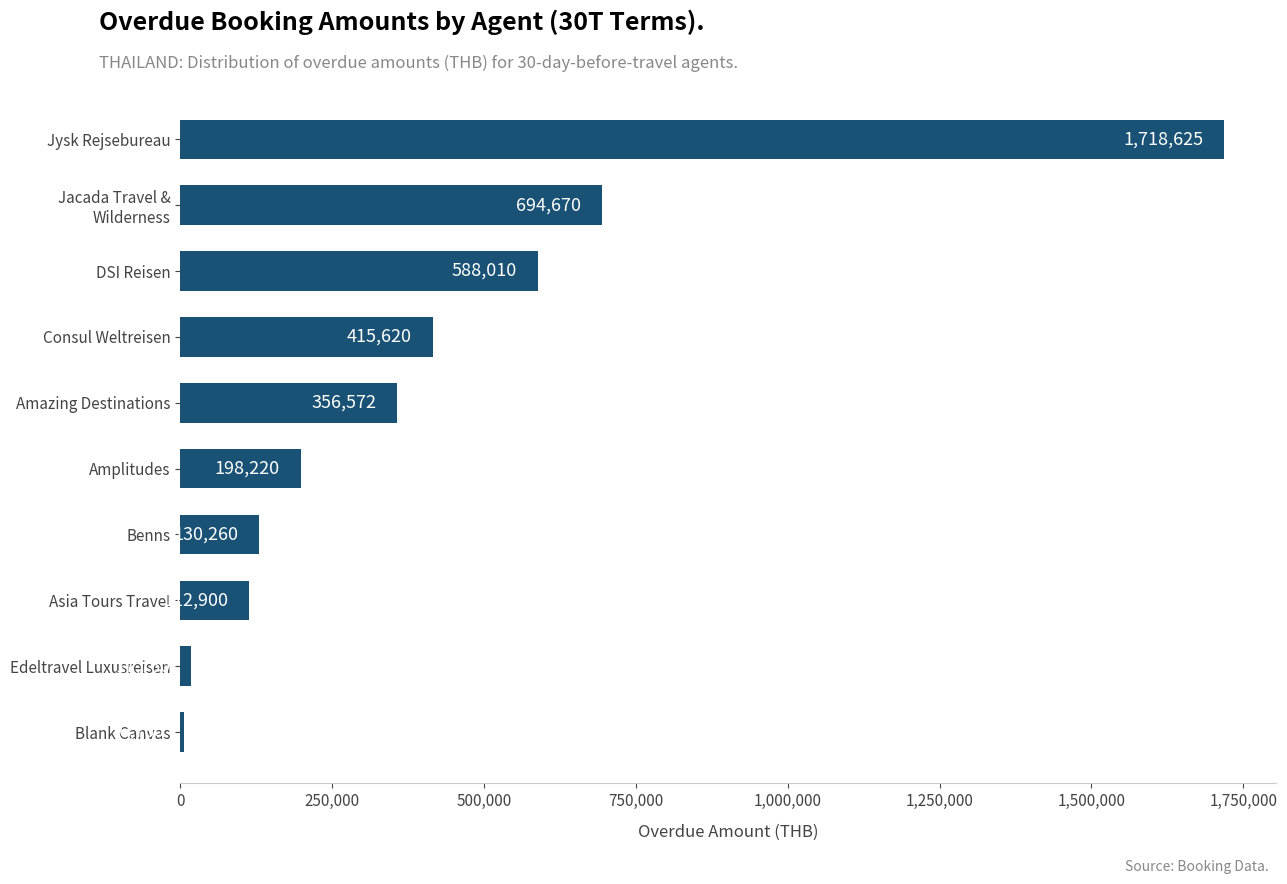

How many values are below 356572?

5